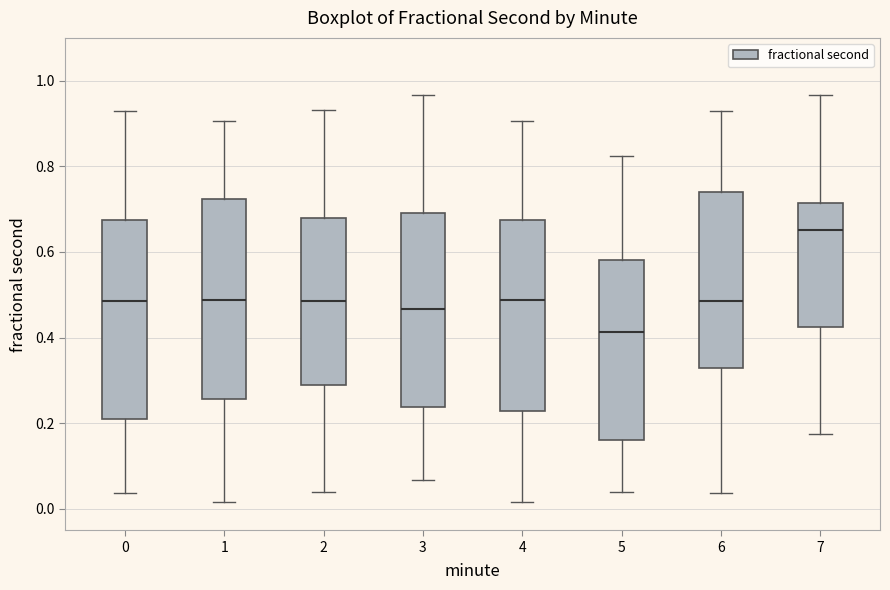

Reading left to right, transcribe this box plot: for each box, give where its median line is, the range the box spans, and where its two whiskers end, as read against the y-axis. The values are not printed on the chart, so give them approximately, as read against the axis.

0: median 0.48, box 0.20 to 0.68, whiskers 0.04 to 0.92
1: median 0.48, box 0.26 to 0.72, whiskers 0.02 to 0.90
2: median 0.48, box 0.28 to 0.68, whiskers 0.04 to 0.94
3: median 0.46, box 0.24 to 0.70, whiskers 0.06 to 0.96
4: median 0.48, box 0.22 to 0.68, whiskers 0.02 to 0.90
5: median 0.42, box 0.16 to 0.58, whiskers 0.04 to 0.82
6: median 0.48, box 0.32 to 0.74, whiskers 0.04 to 0.92
7: median 0.66, box 0.42 to 0.72, whiskers 0.18 to 0.96